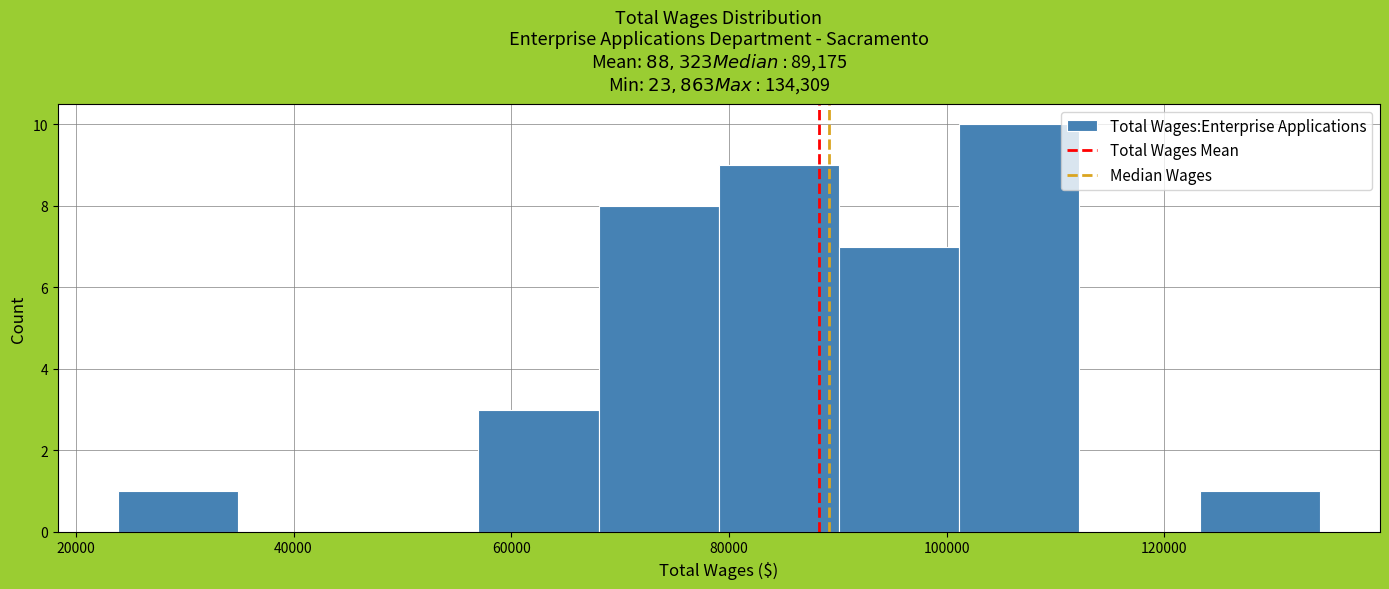

Reading left to right, list every bar in this chart as the range it spans on the x-axis followed by its height. Neither the bar edges nor the heights are printed on the chart, so give them approximately, as read against the axes.

24000 to 34000: 1
34000 to 46000: 0
46000 to 56000: 0
56000 to 68000: 3
68000 to 80000: 8
80000 to 90000: 9
90000 to 102000: 7
102000 to 112000: 10
112000 to 124000: 0
124000 to 134000: 1